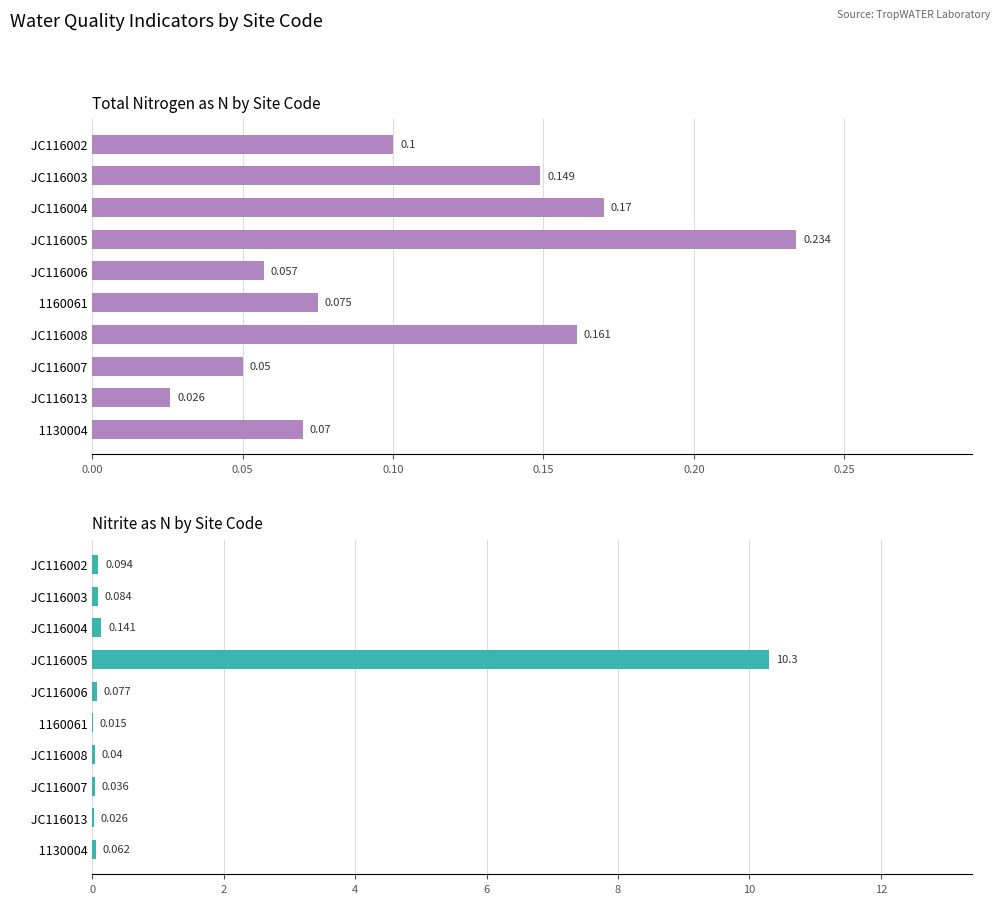

What is the highest value of the Nitrite as N series?

10.3